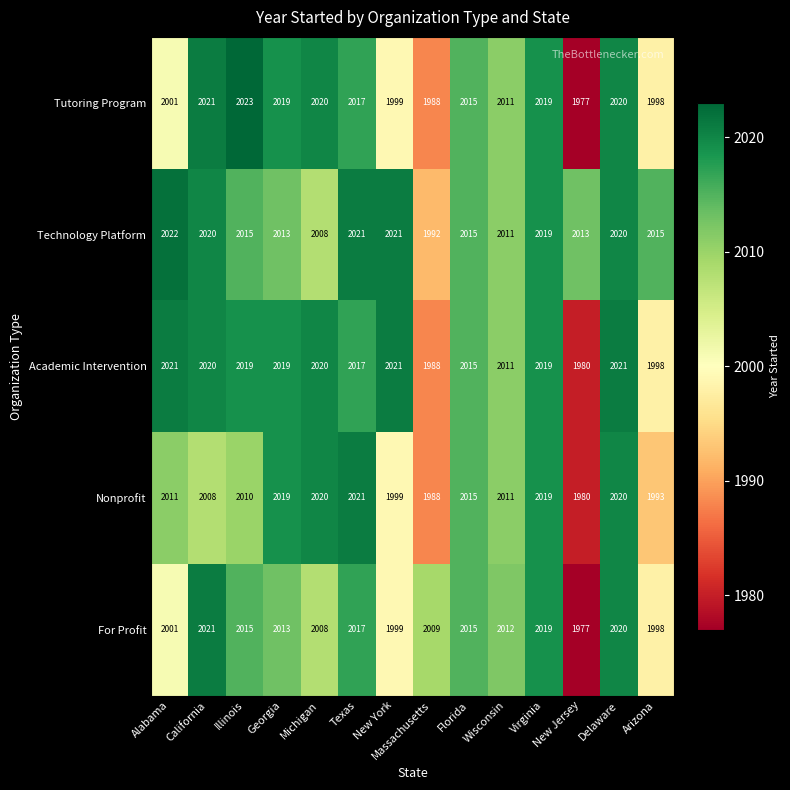

What is the average value of the Tutoring Program series?

2009